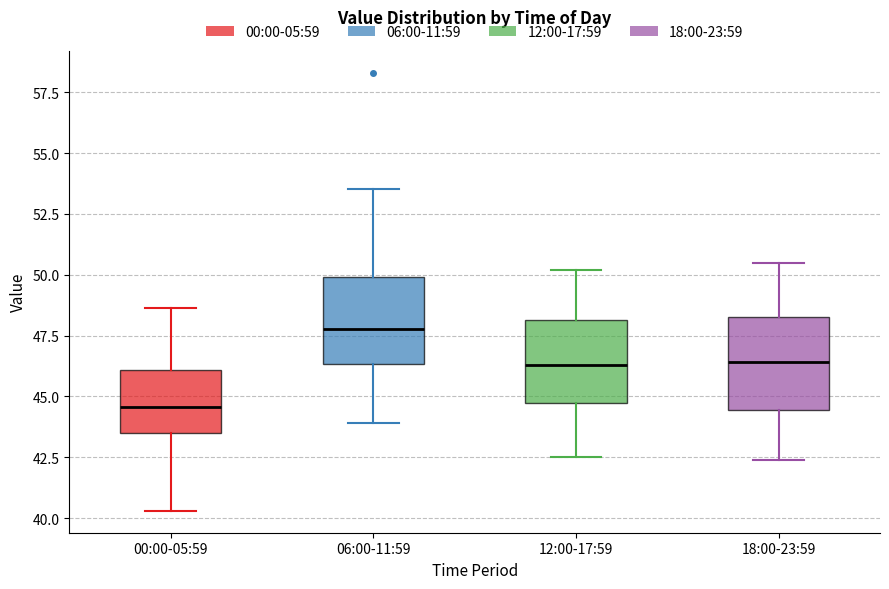

Where is the upper edge of the box for 00:00-05:59 on the y-axis? The values are not printed on the chart, so give them approximately, as read against the axis.

46.0